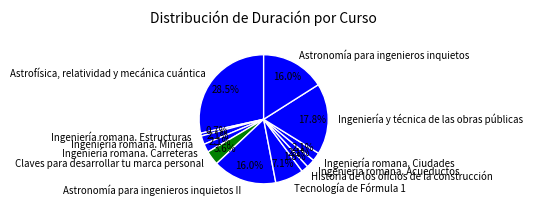

Is there a majority slice in this chart?

No